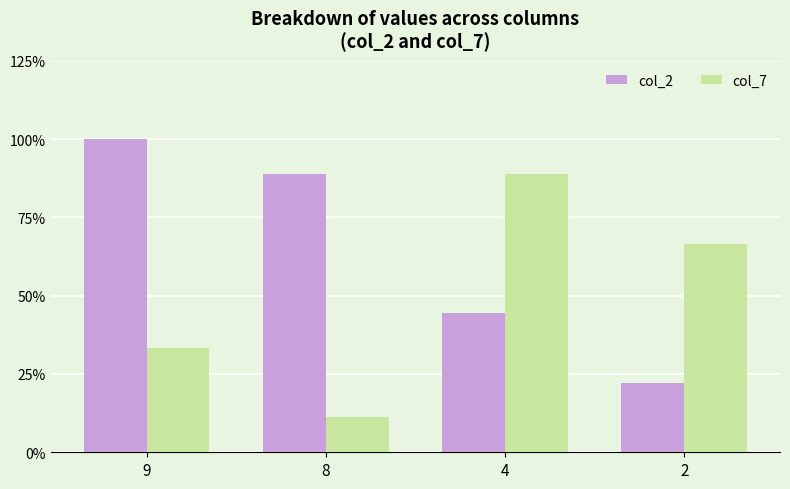

What are all the series names shown in the legend?

col_2, col_7